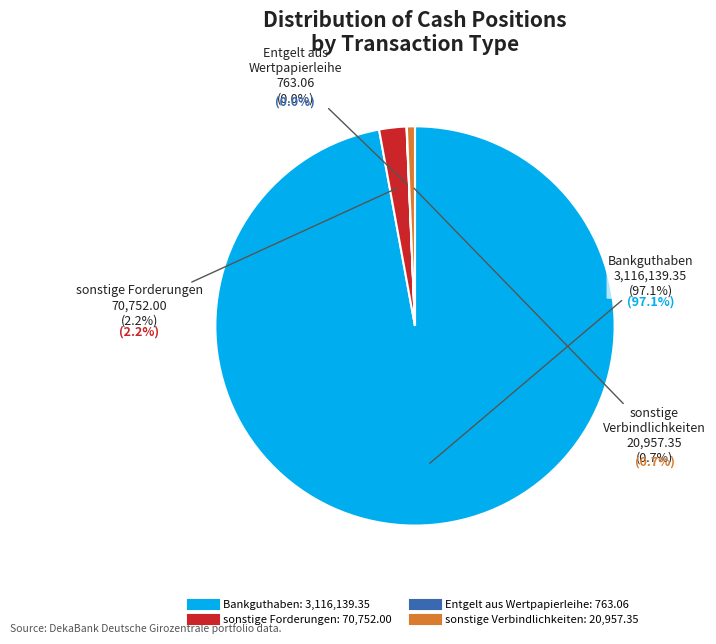

What percentage is the Bankguthaben slice, to the nearest percent?

97%